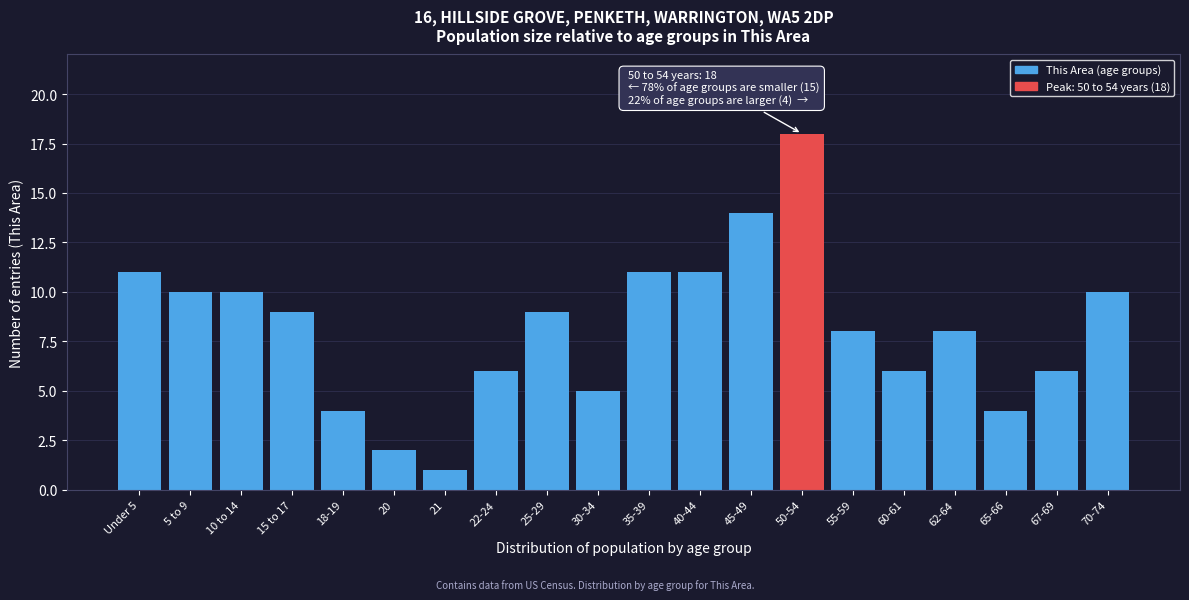

Reading left to right, what are all the values shown in this chart?

11	10	10	9	4	2	1	6	9	5	11	11	14	18	8	6	8	4	6	10